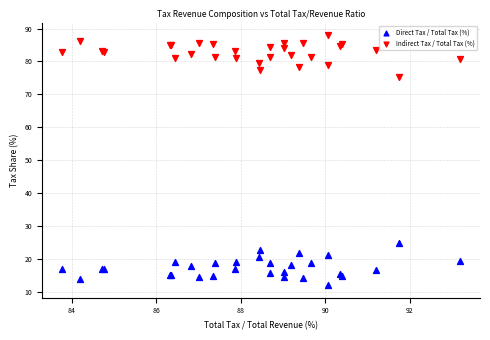

Which series reaches the maximum Y coordinate?

Indirect Tax / Total Tax (%)